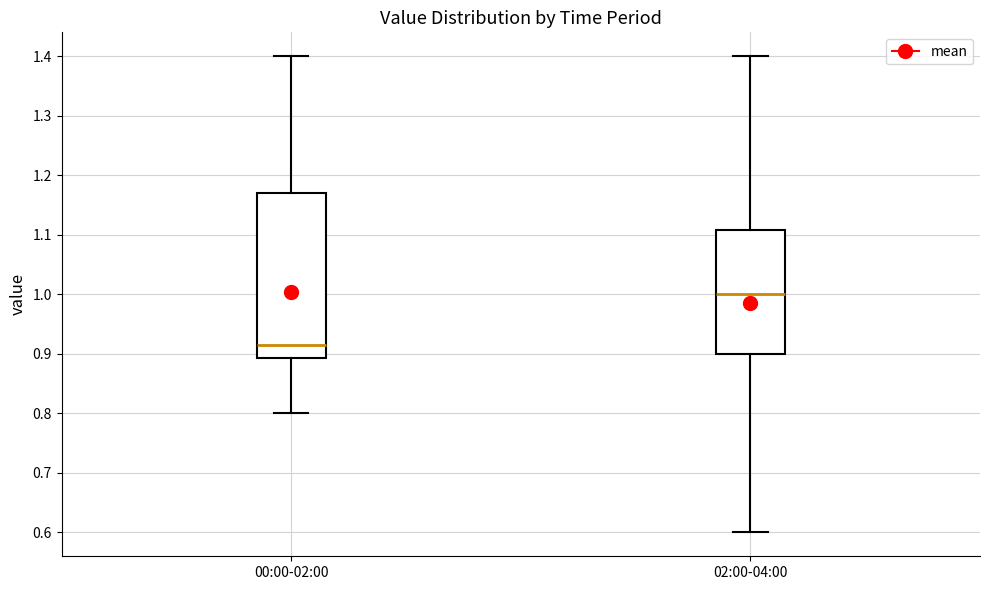

Where is the upper edge of the box for 02:00-04:00 on the y-axis? The values are not printed on the chart, so give them approximately, as read against the axis.

1.11